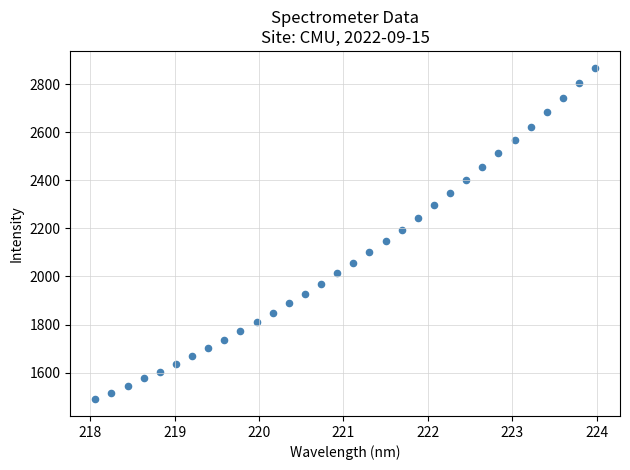

What is the range of X values (max minus min)?

5.9